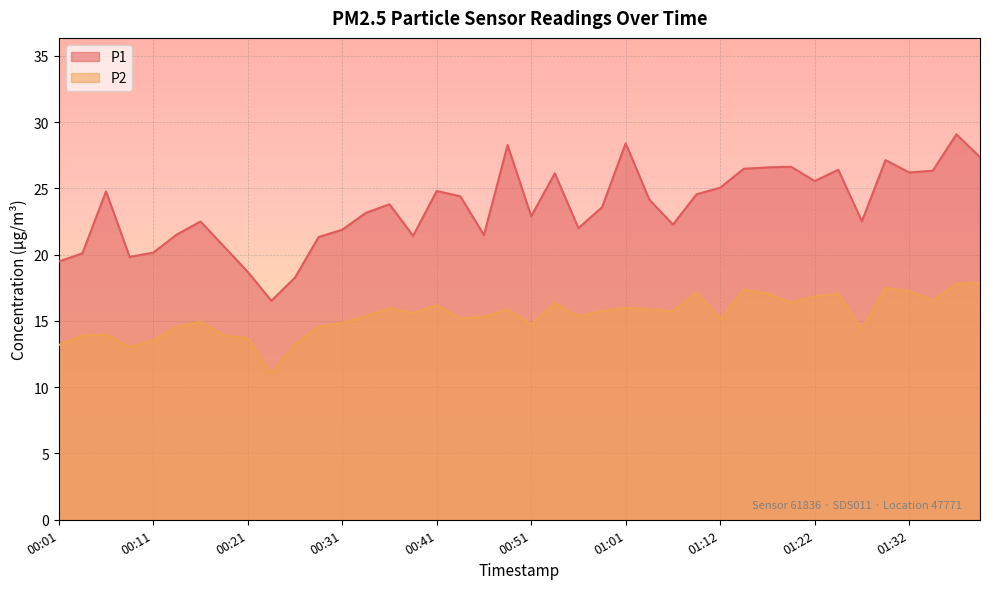

Which has a higher value, 00:26 or 00:03?

00:03